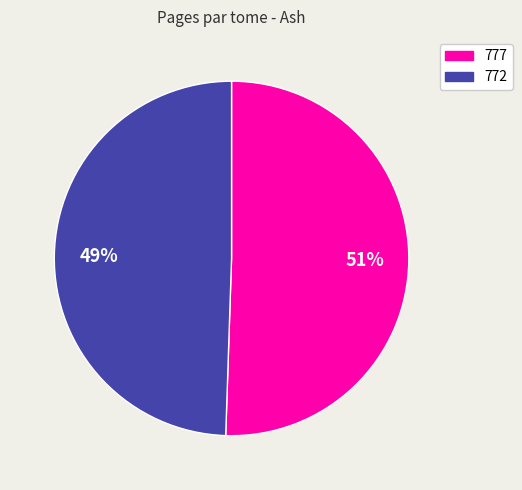

Does 772 account for over 50% of the chart?

No